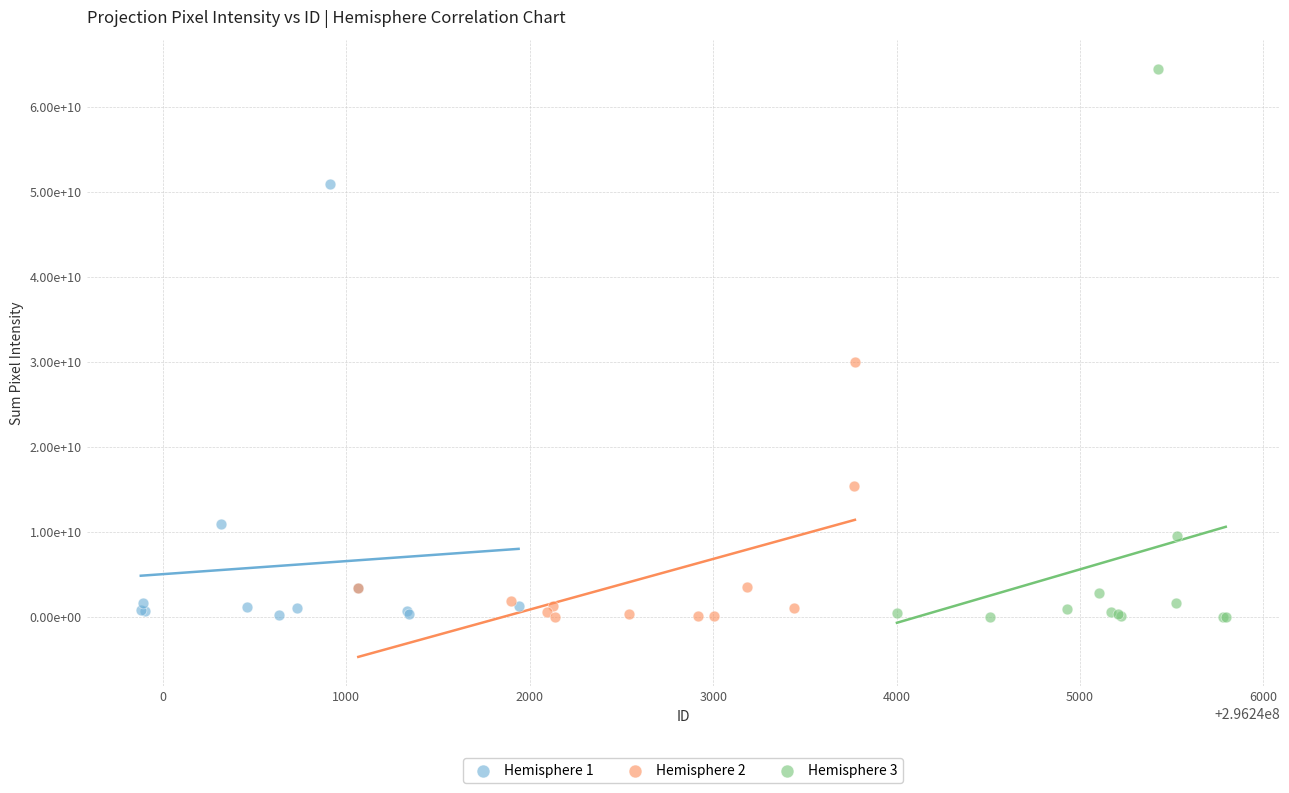

What are all the series names shown in the legend?

Hemisphere 1, Hemisphere 2, Hemisphere 3